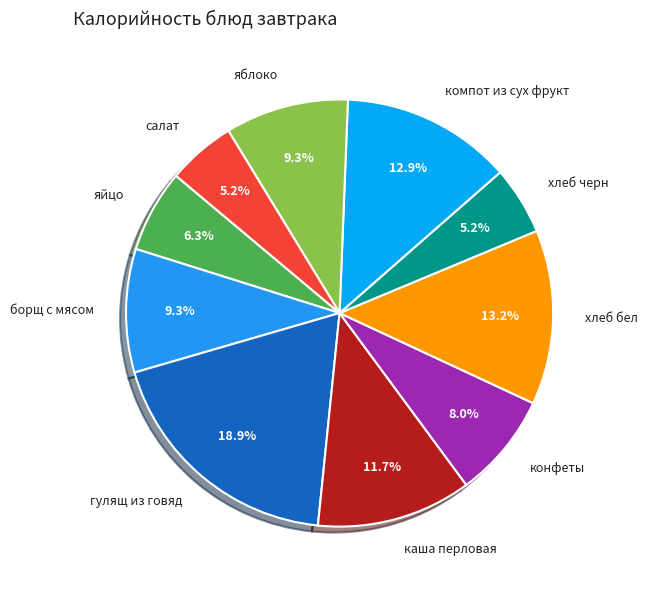

Approximately how many times larger is the value at яблоко compared to яйцо?

1.5